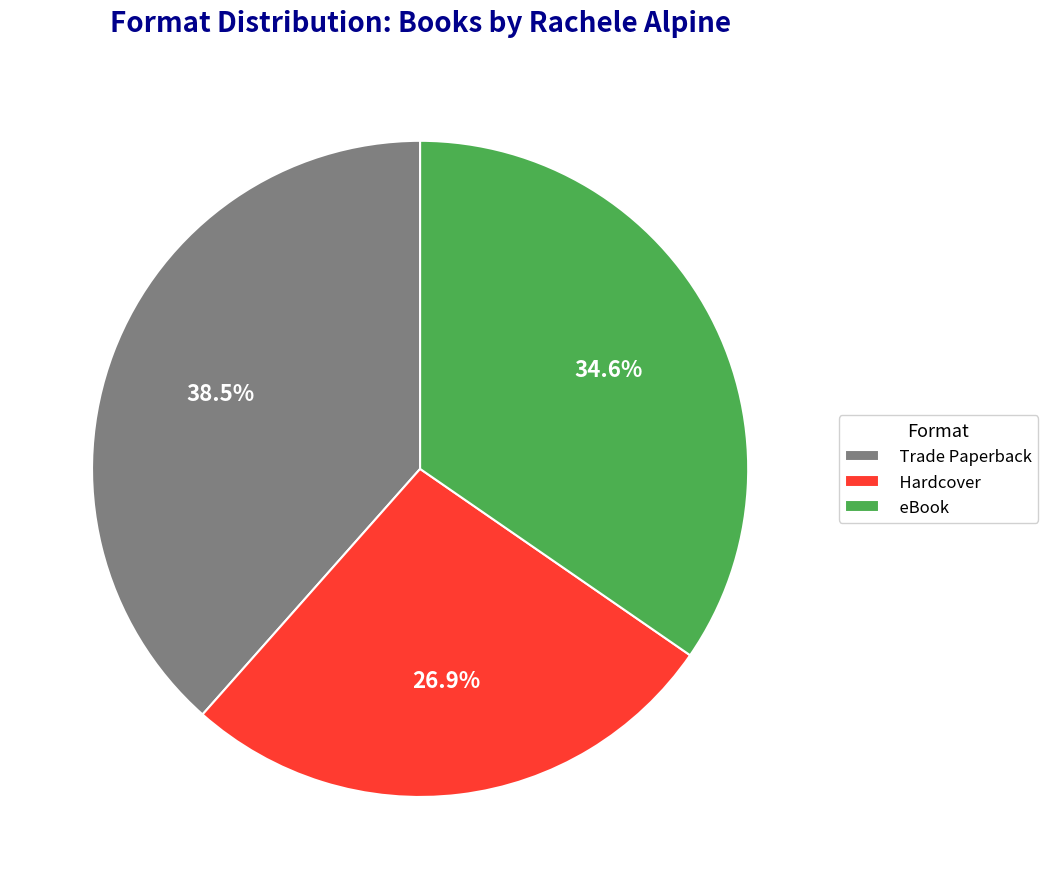

How many segments does this pie chart have?

3